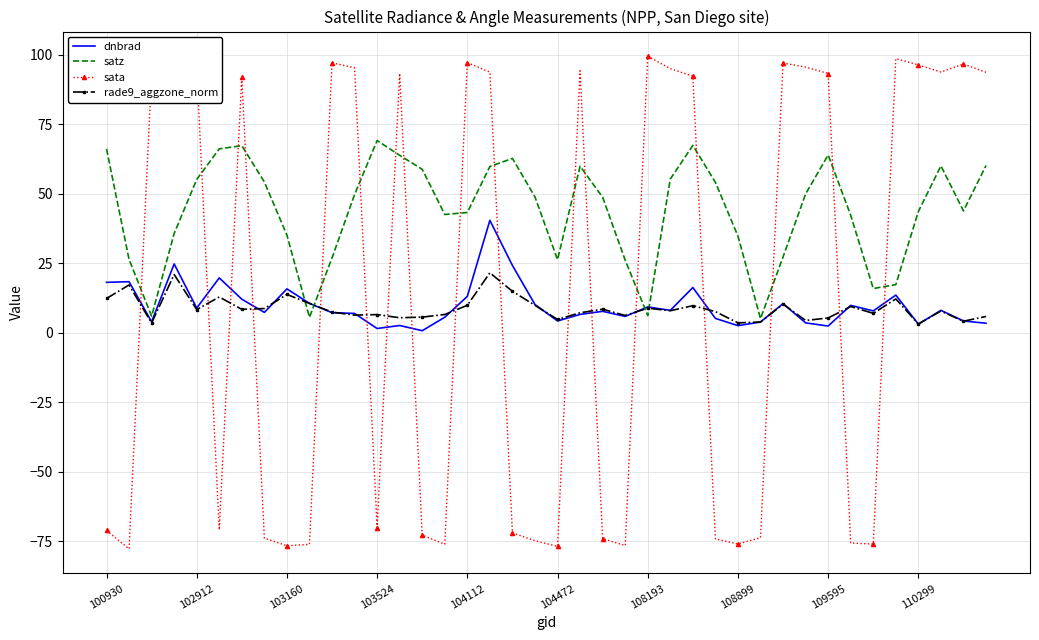

What is the highest value of the satz series?

69.1